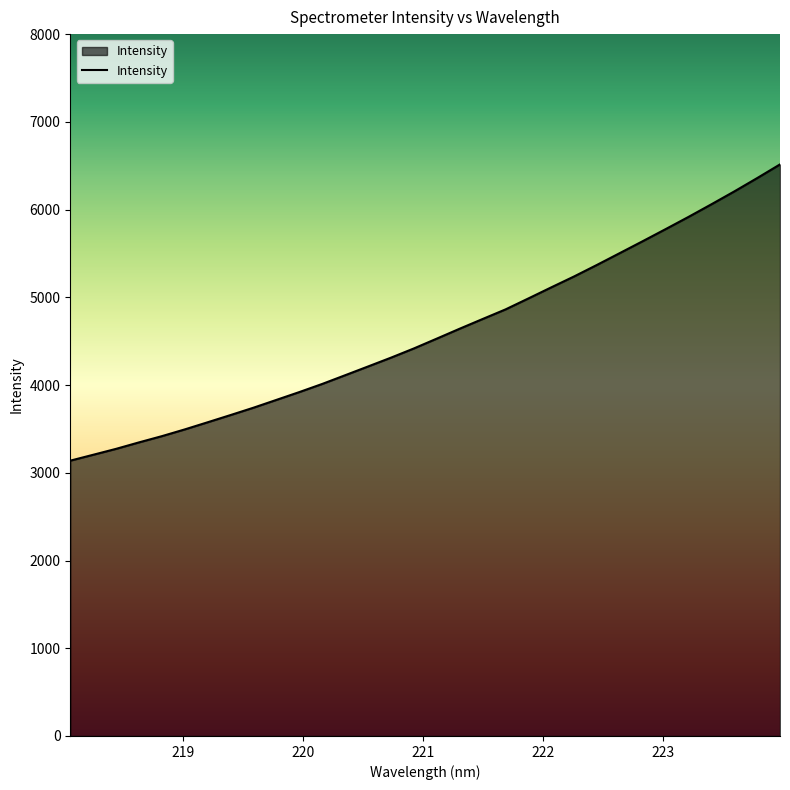

What is the difference between the maximum and minimum values?

3376.8